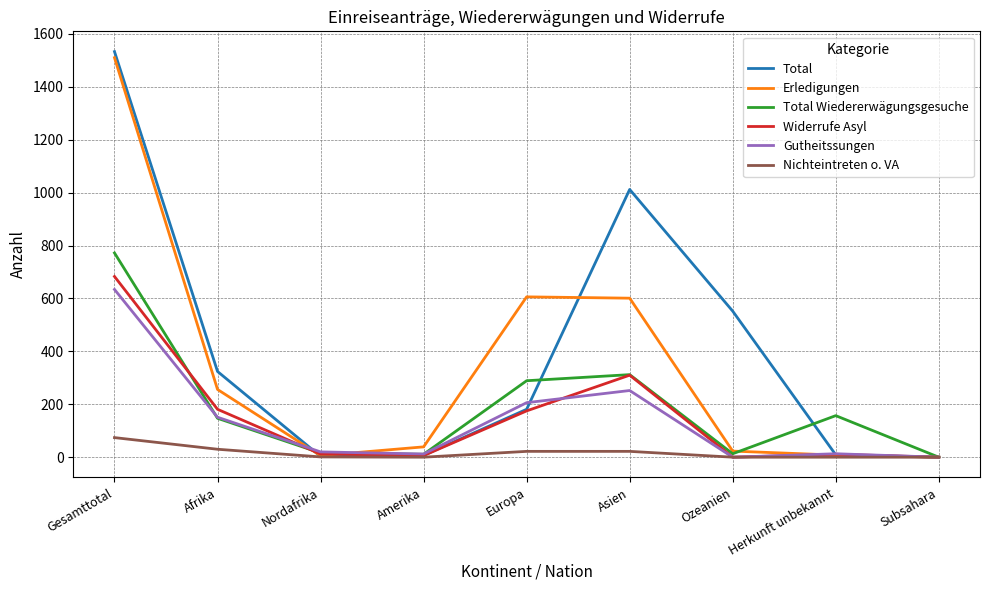

Which series has the widest spread of values?

Total